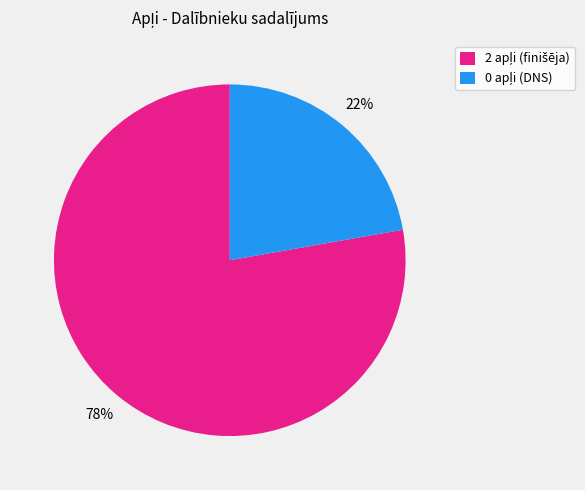

To the nearest percent, what is the difference between the largest and smallest slice percentages?

56%